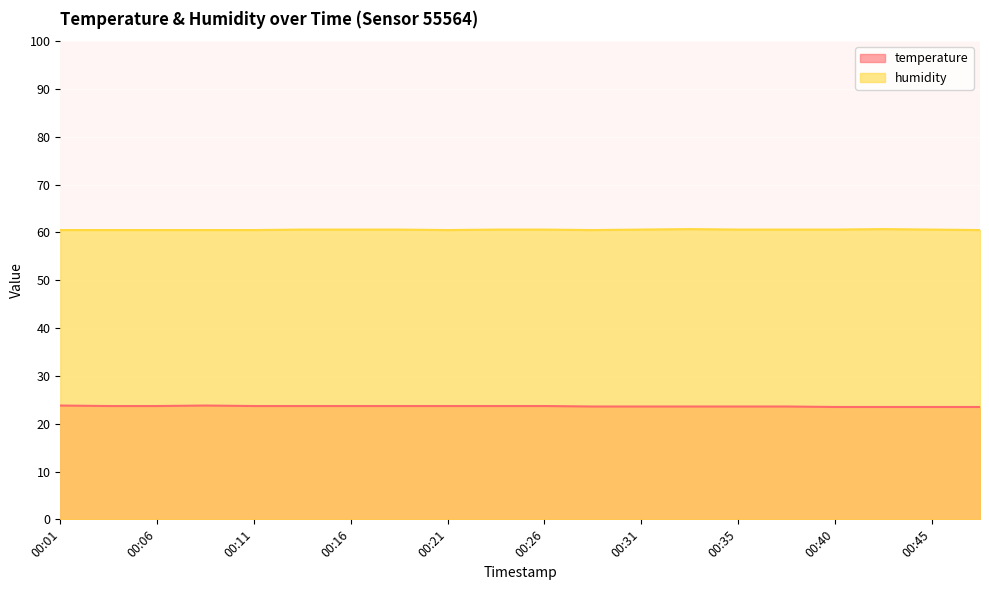

Is it true that humidity equals 60.6 at 00:38?

True